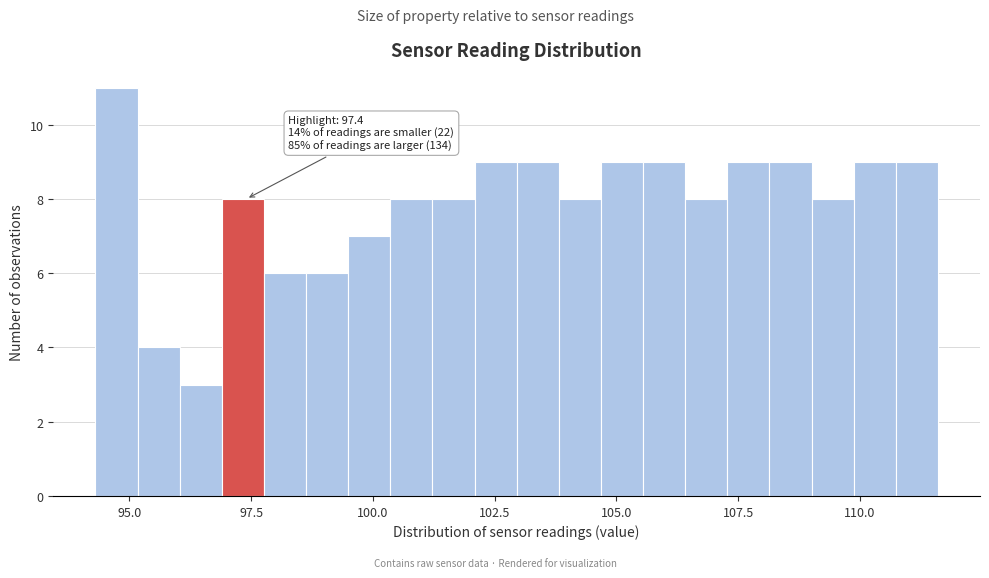

Around what value on the x-axis is the tallest bar? Give the approximate position of its centre, as read against the axis.

94.5